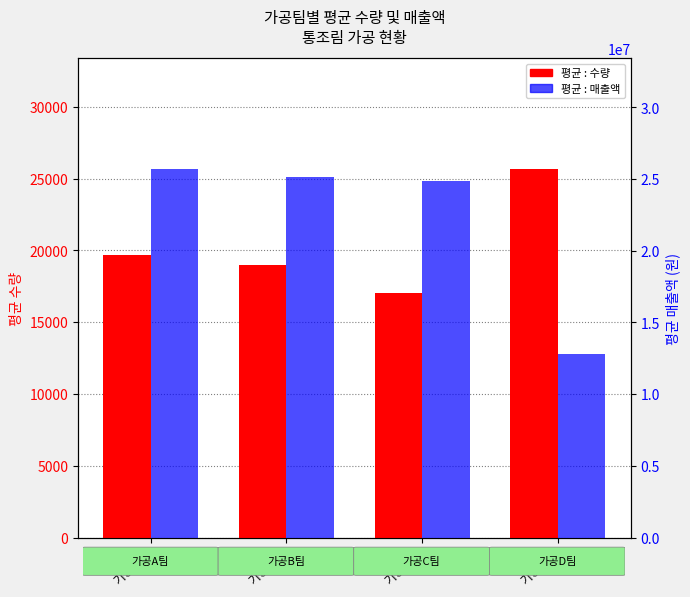

The 평균 : 매출액 series shows 7948148.9 at 가공B팀. True or false?

False